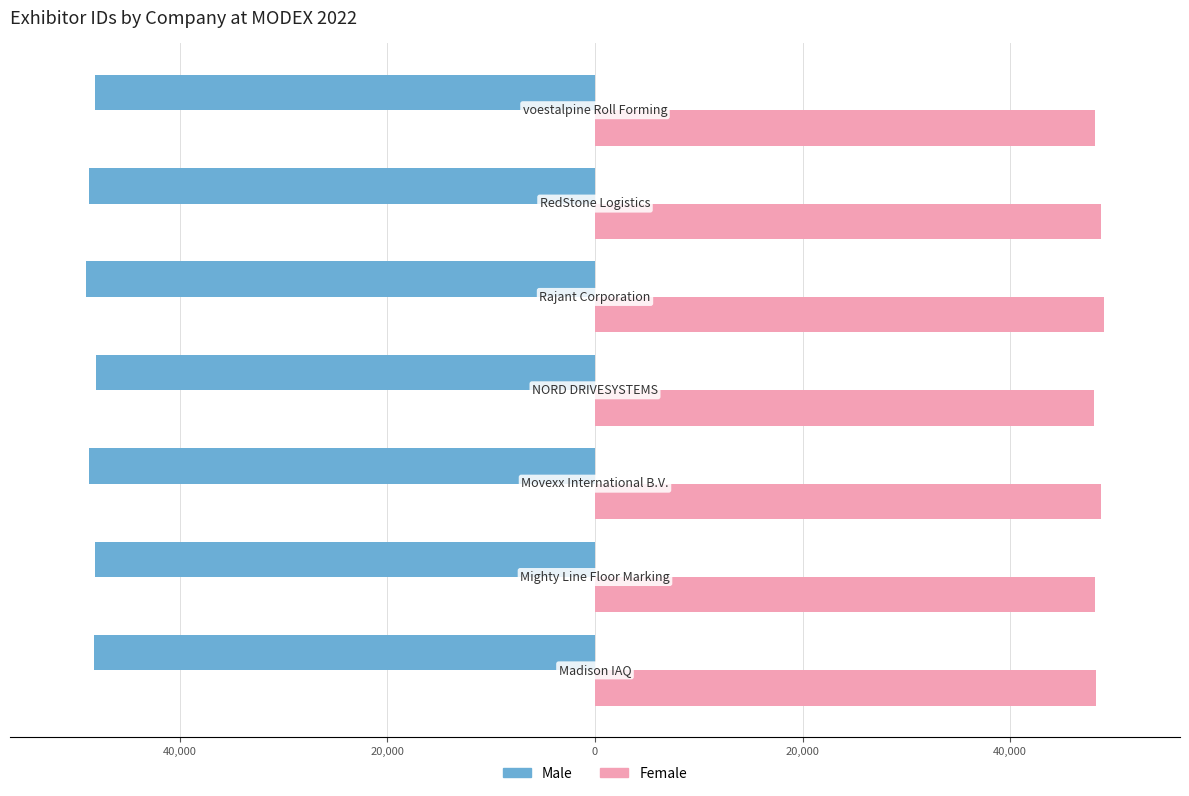

What are all the series names shown in the legend?

Male, Female